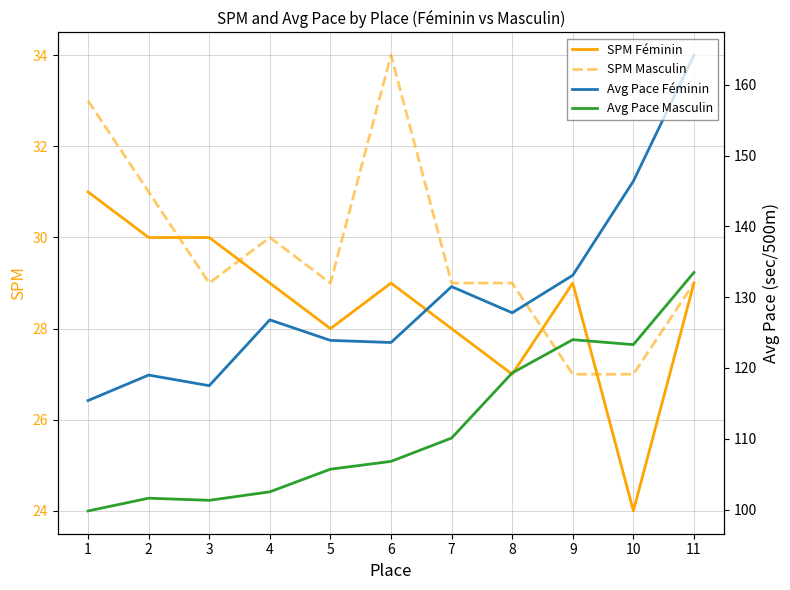

How many lines are shown in the chart?

4